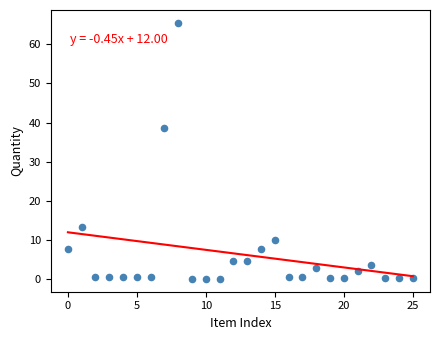

What Y value in the scatter plot is closest to 32?

38.5